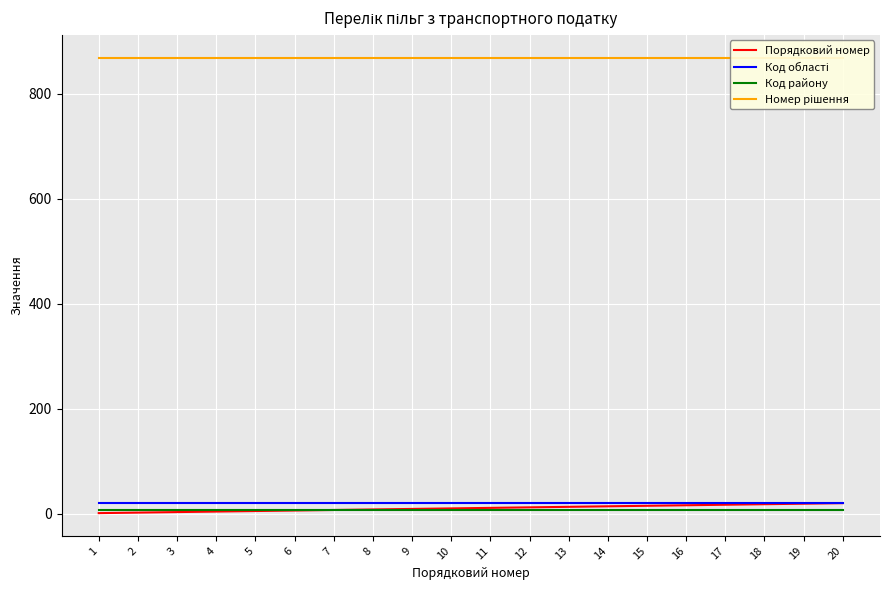

Which label corresponds to the smallest value in the chart?

1